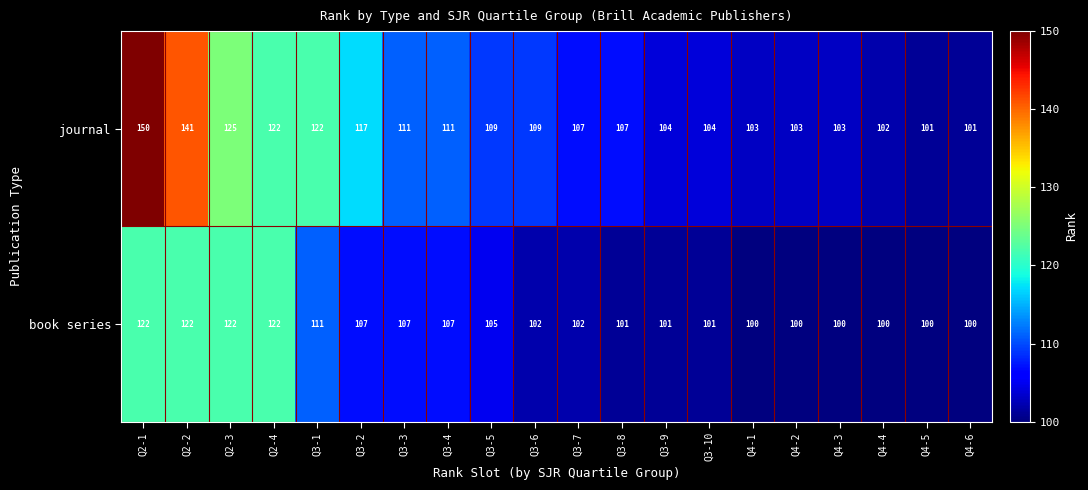

Which series has the widest spread of values?

journal